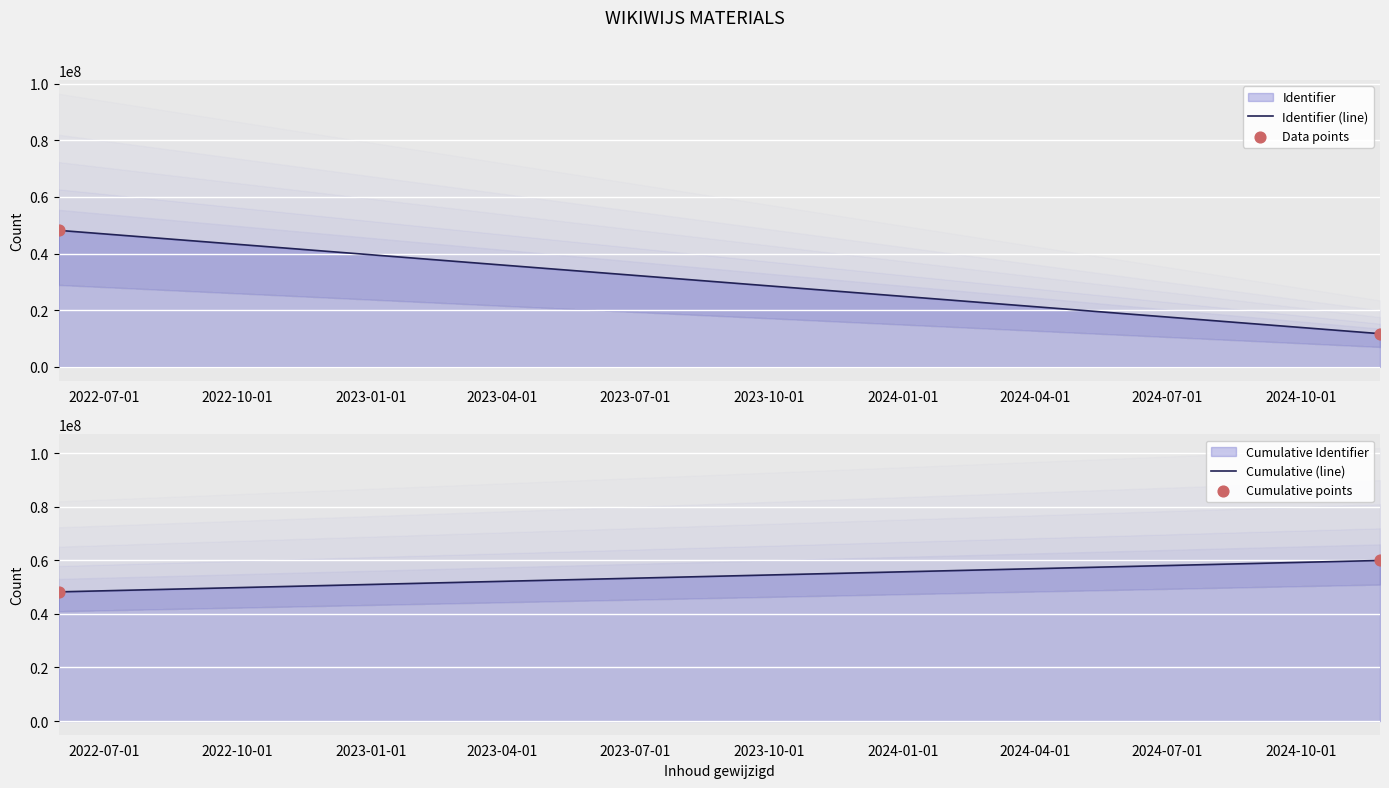

What is the total value across all series at 2022-07-01?

192791700